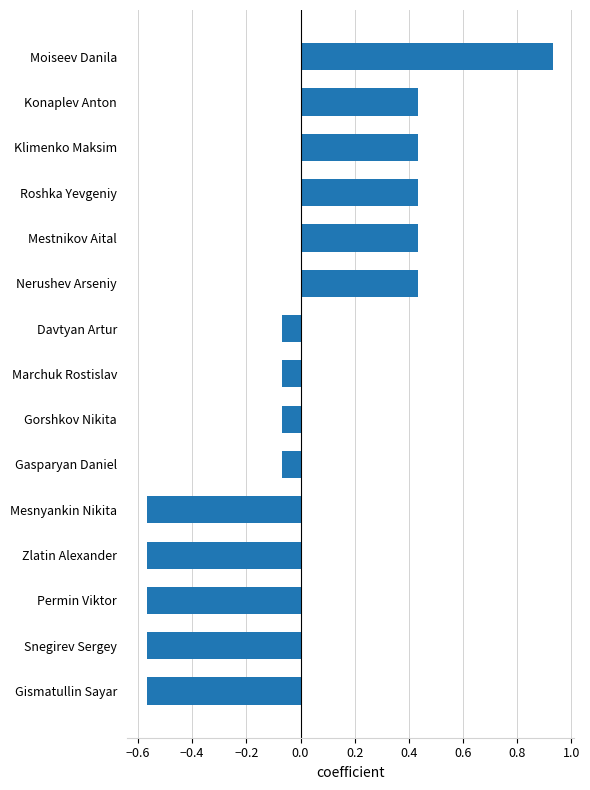

What position from the top is Nerushev Arseniy?

6